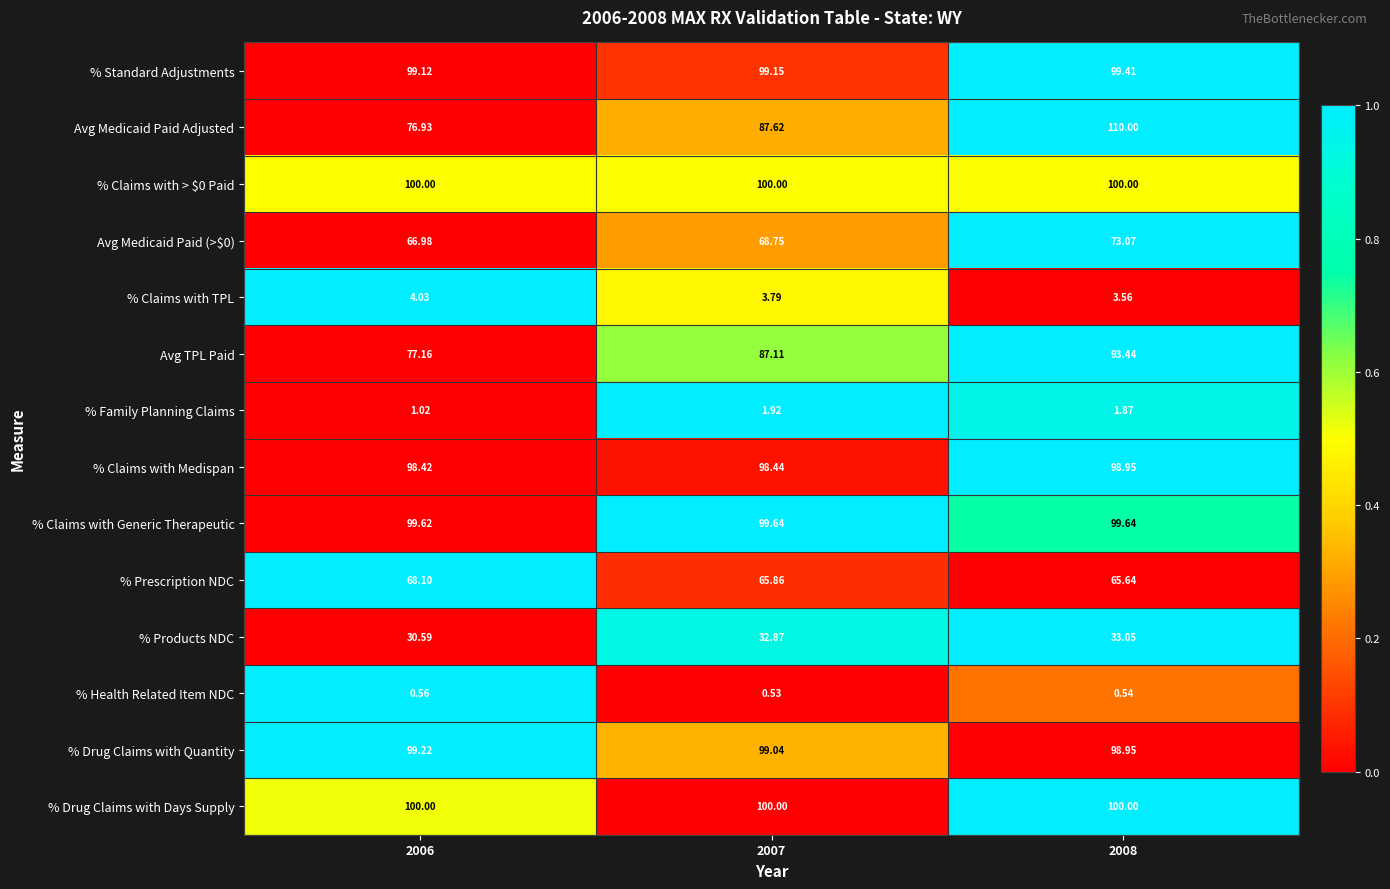

How many values in the Avg Medicaid Paid Adjusted series are below 87?

1